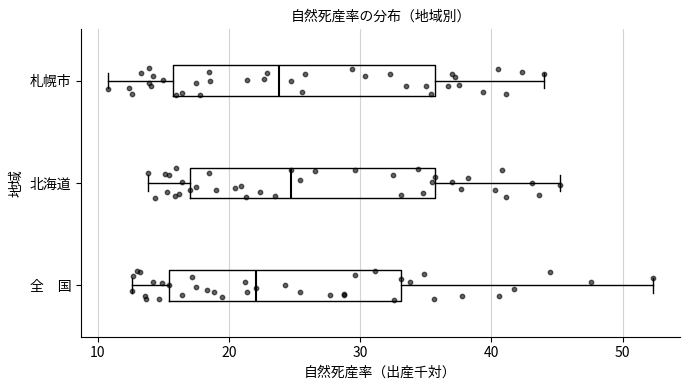

Which box is the widest, from its left edge to its right edge?

札幌市